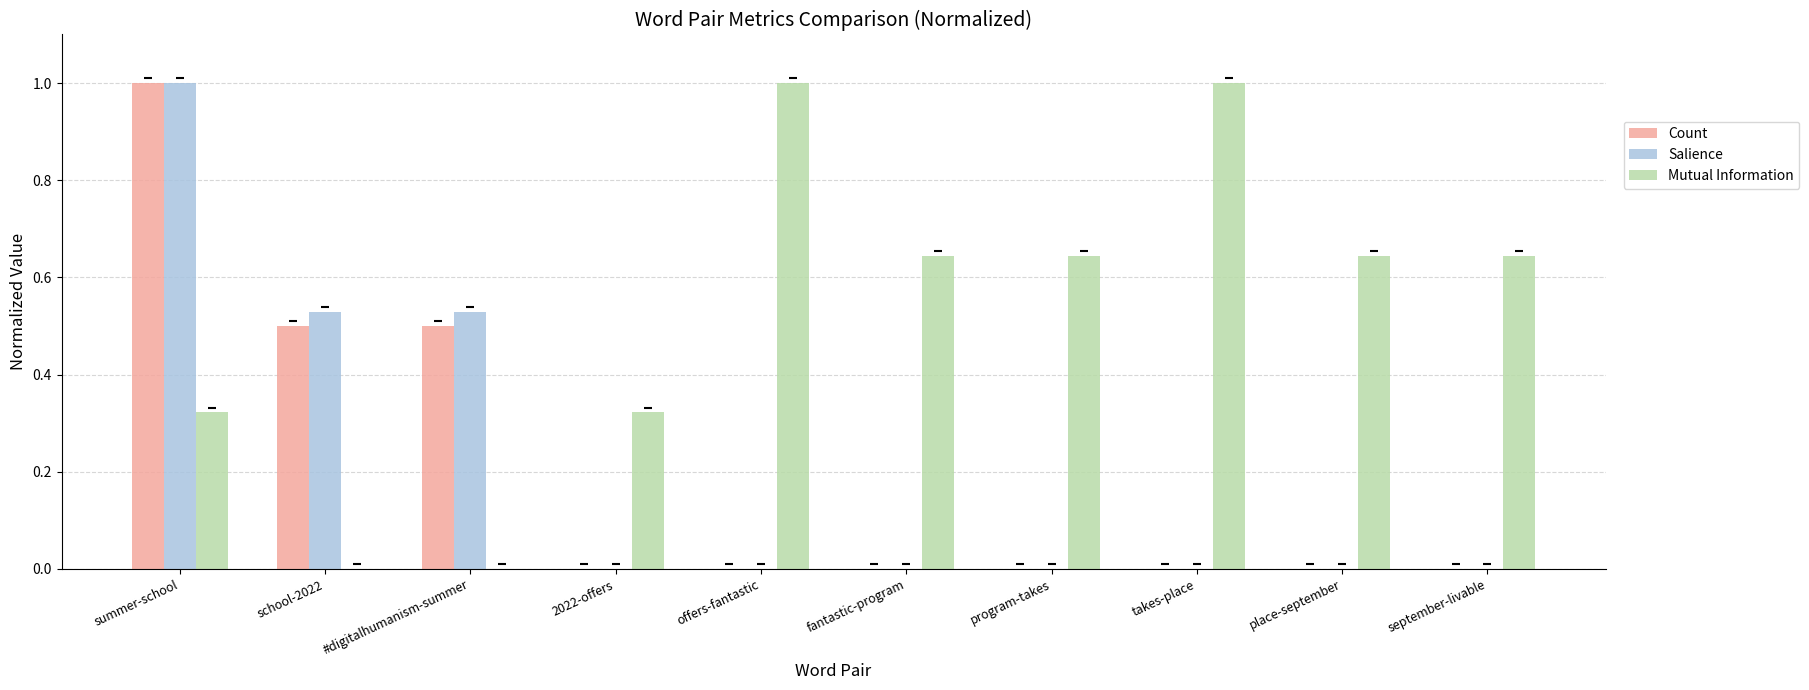

The Mutual Information series shows 1.4 at takes-place. True or false?

False